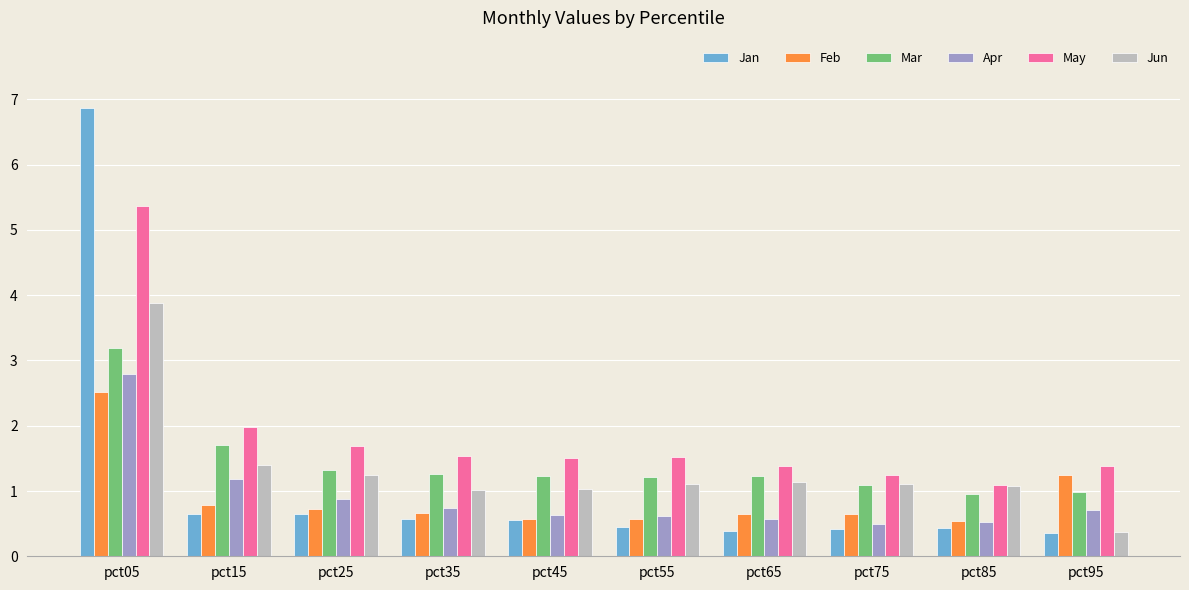

At how many categories does at least one series exceed 1?

10